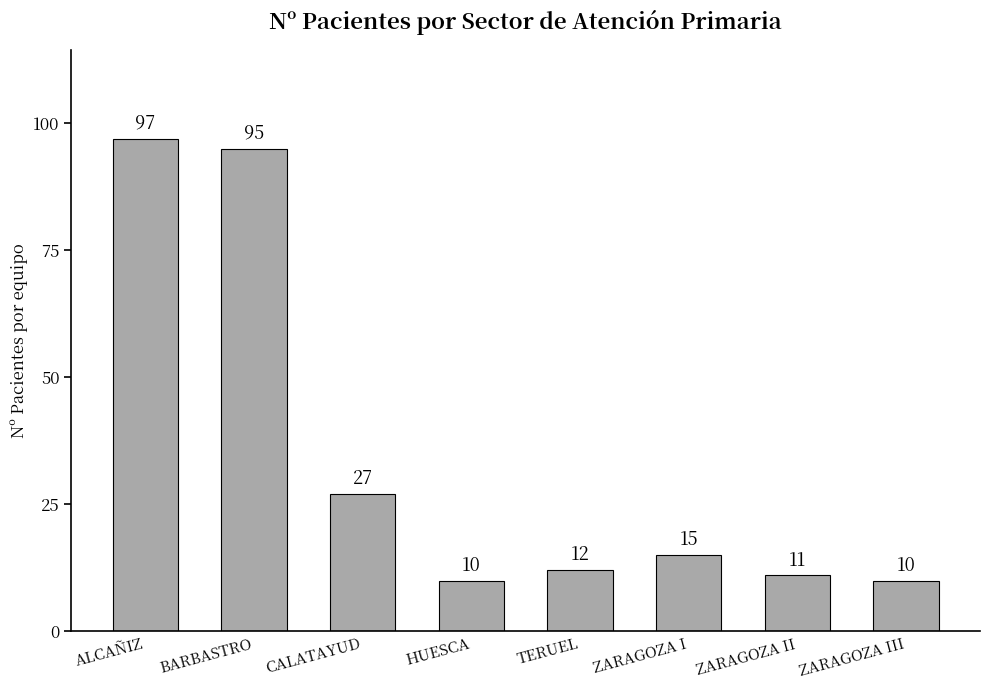

True or false: the data shows 15 at ZARAGOZA I.

True